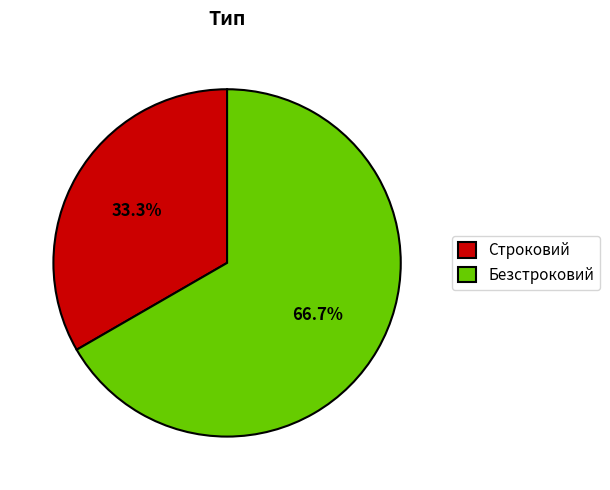

What is the majority slice?

Безстроковий